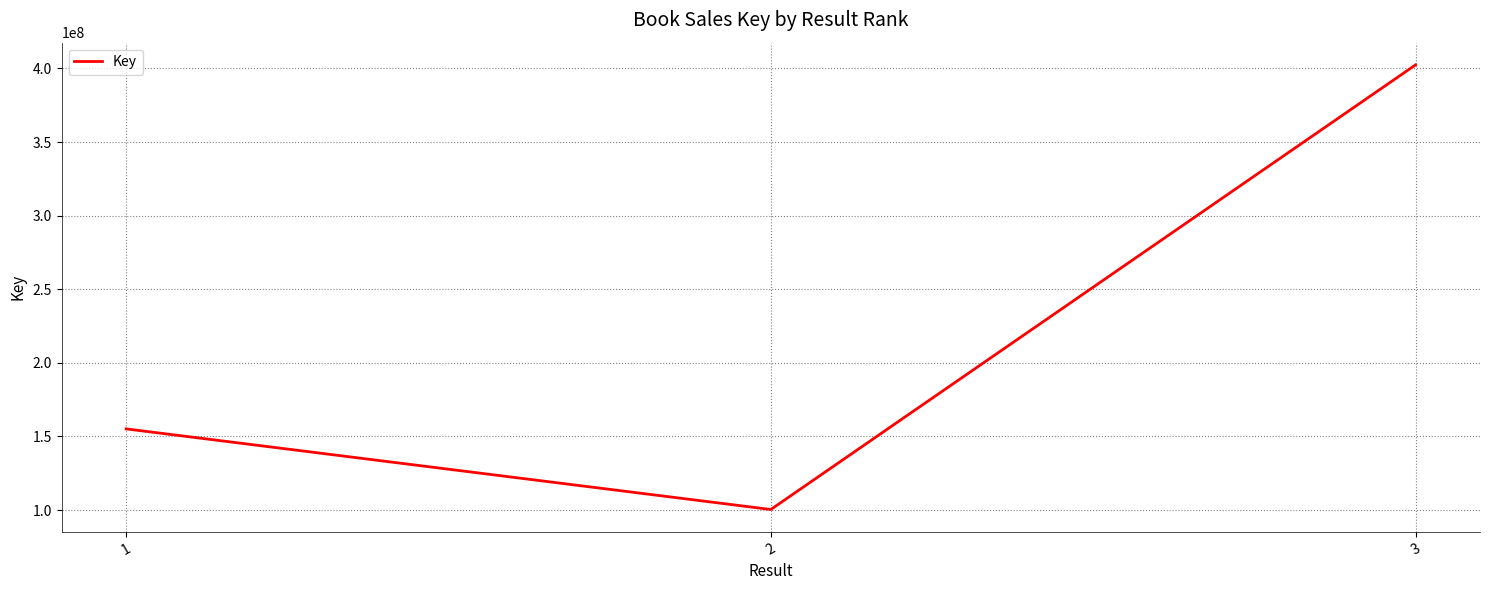

Approximately how many times larger is the value at 2 compared to 1?

0.6